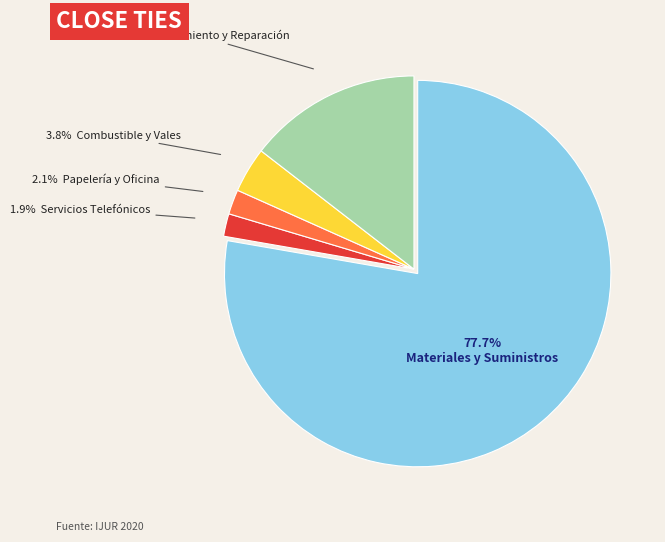

Is there any slice that represents more than half of the pie?

Yes